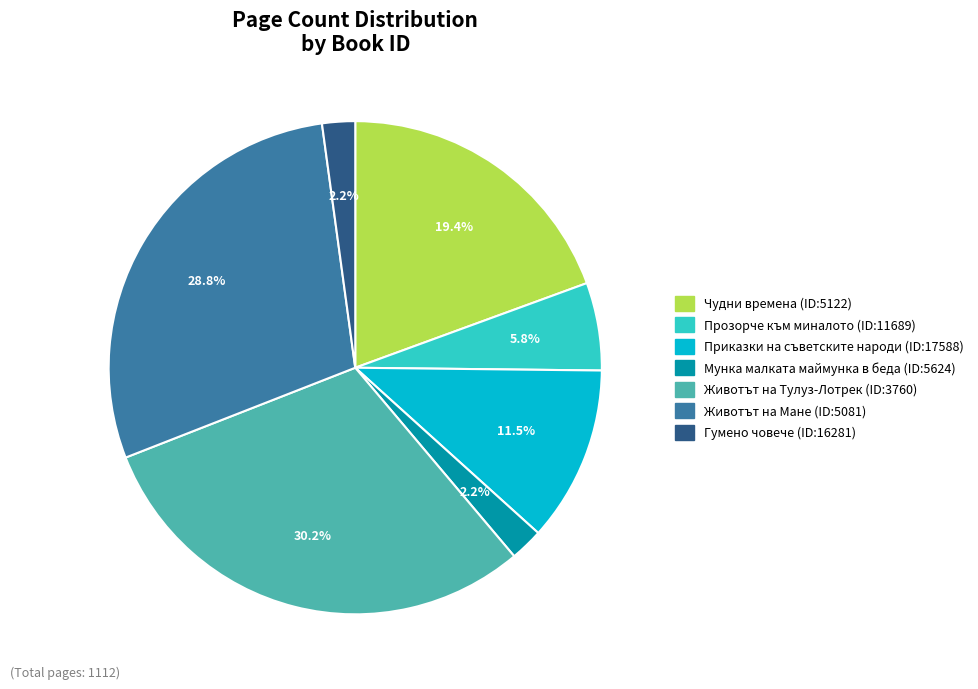

Is there a majority slice in this chart?

No